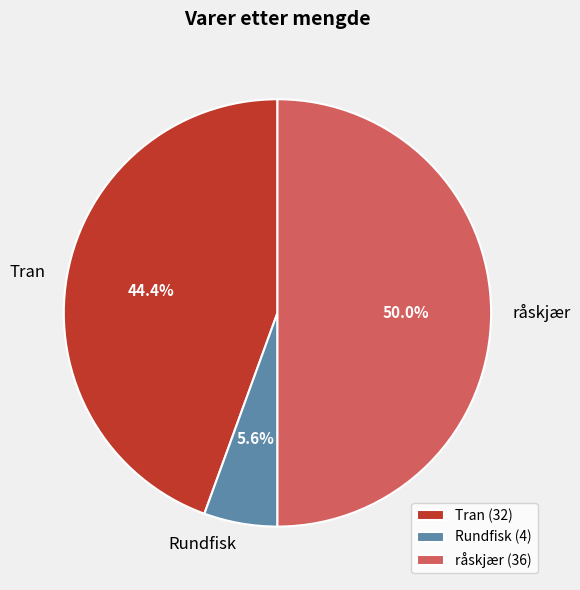

Rank the categories by value from highest to lowest.

råskjær, Tran, Rundfisk